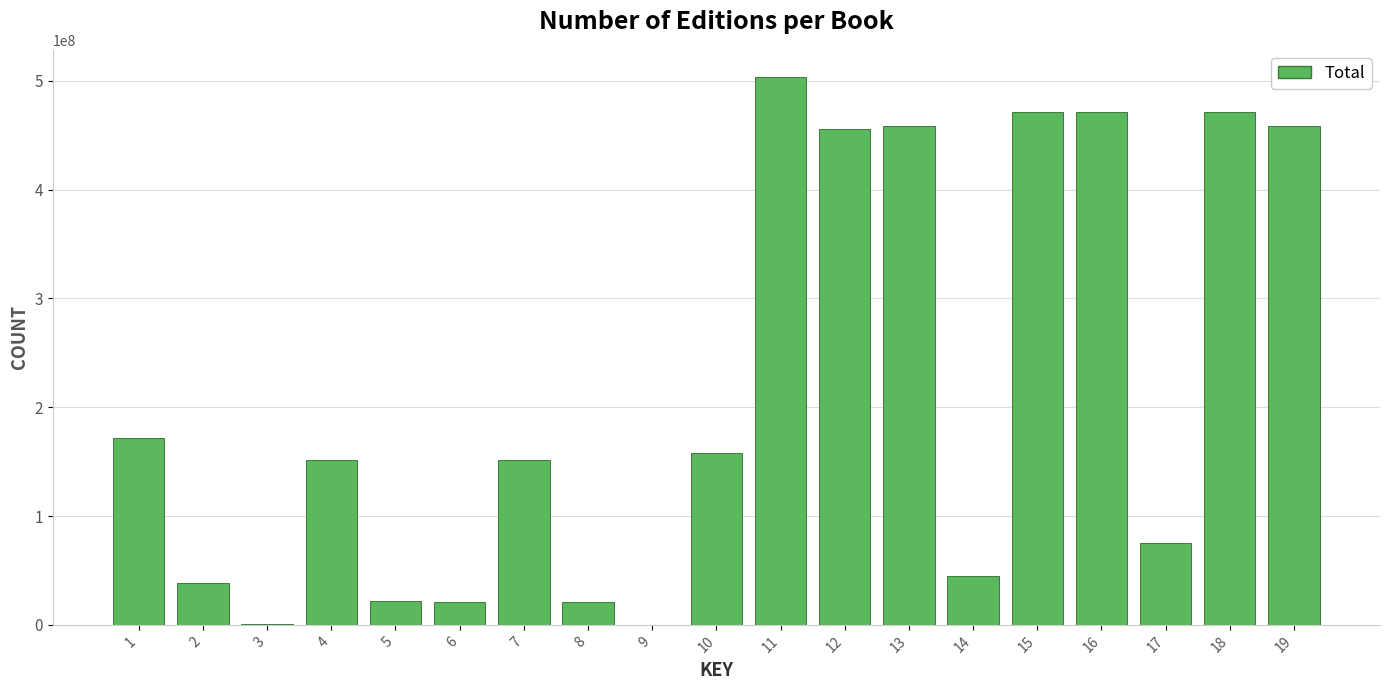

The value at 8 is 21110037. True or false?

True